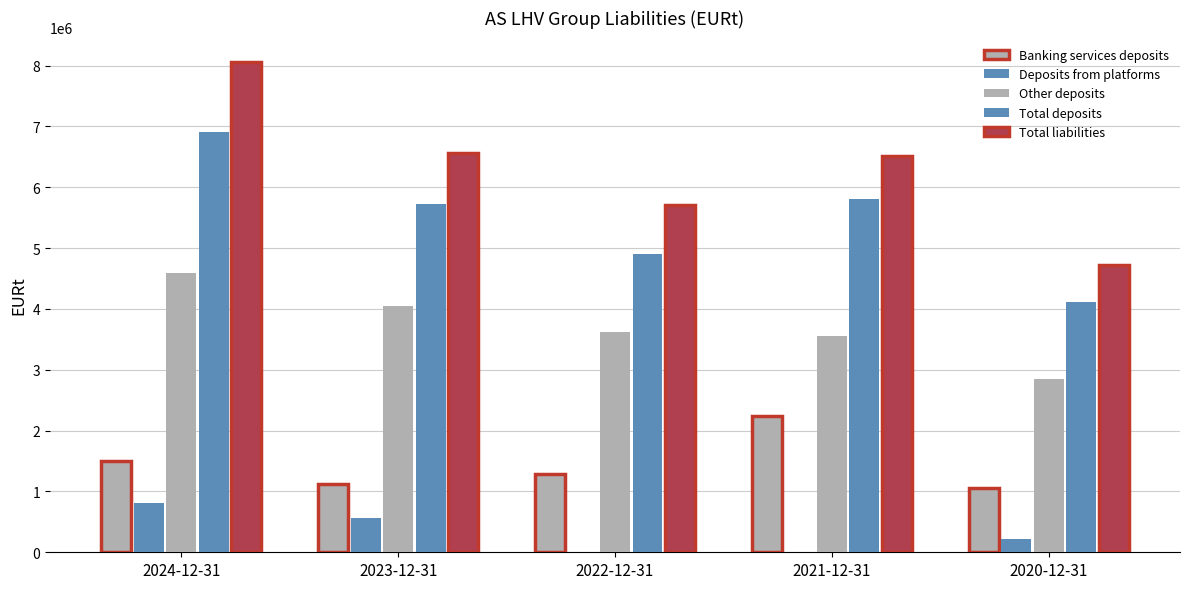

How many series are shown in this chart?

5